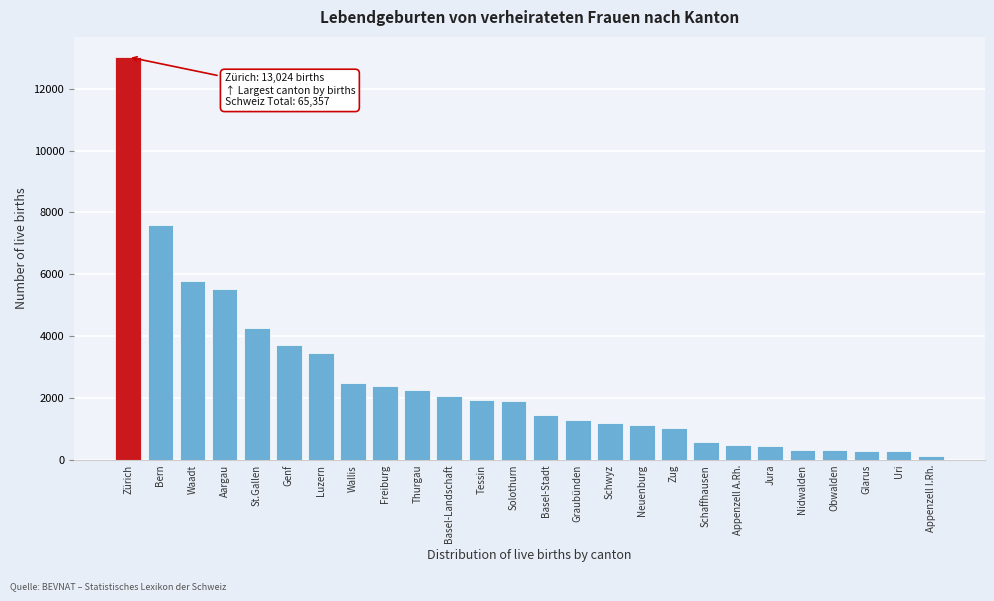

At which category does the chart reach its peak across all series?

Zürich